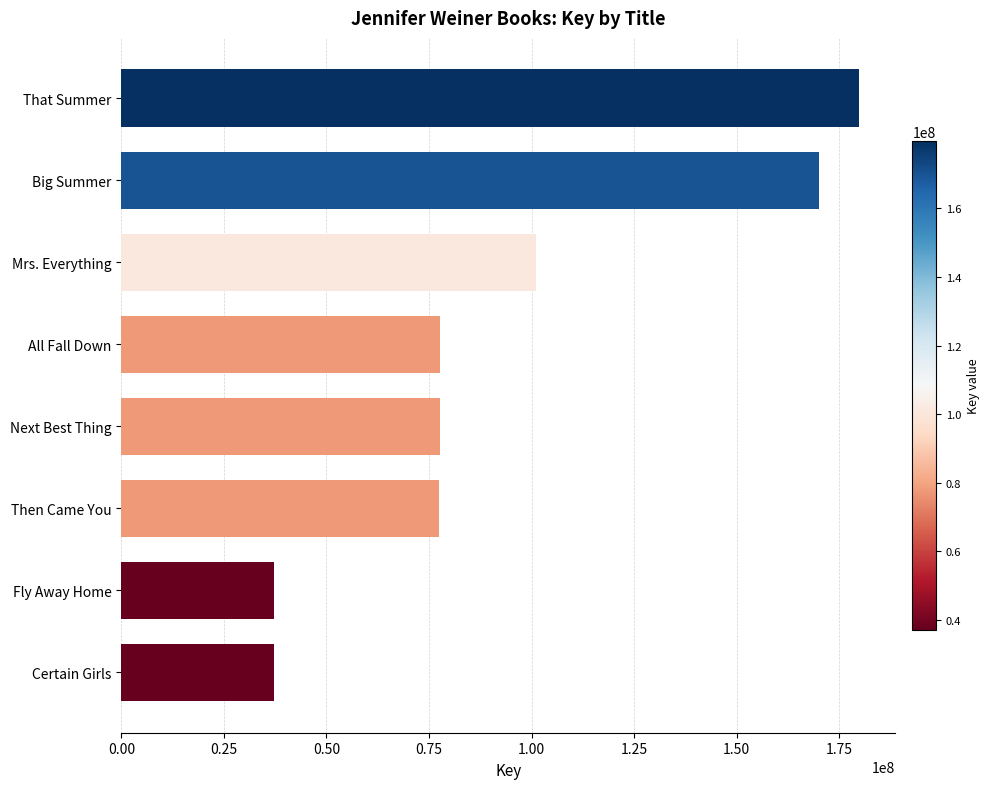

The chart shows a value of 102967097 at That Summer. True or false?

False